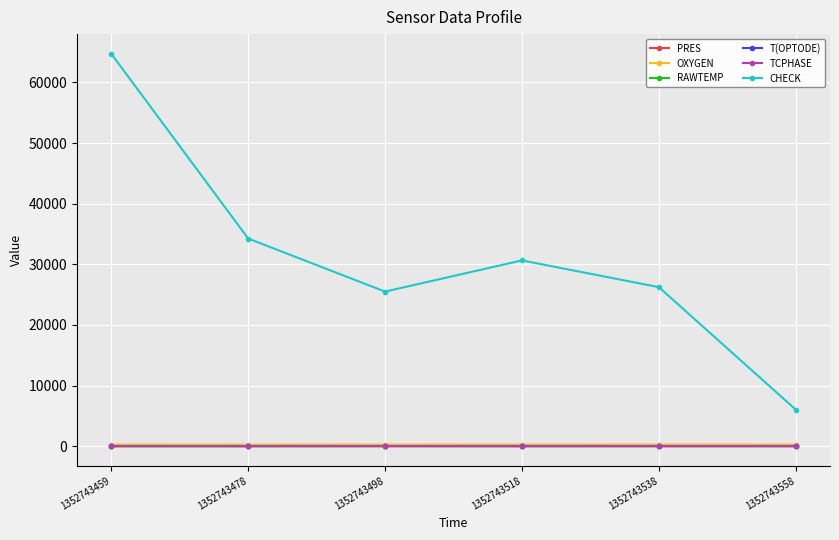

Count the PRES values in the range 0 to 1.

2